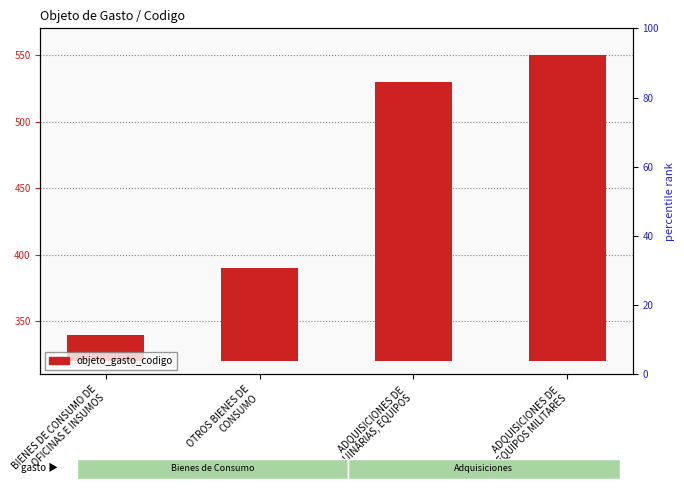

How many data points does each series have?

4